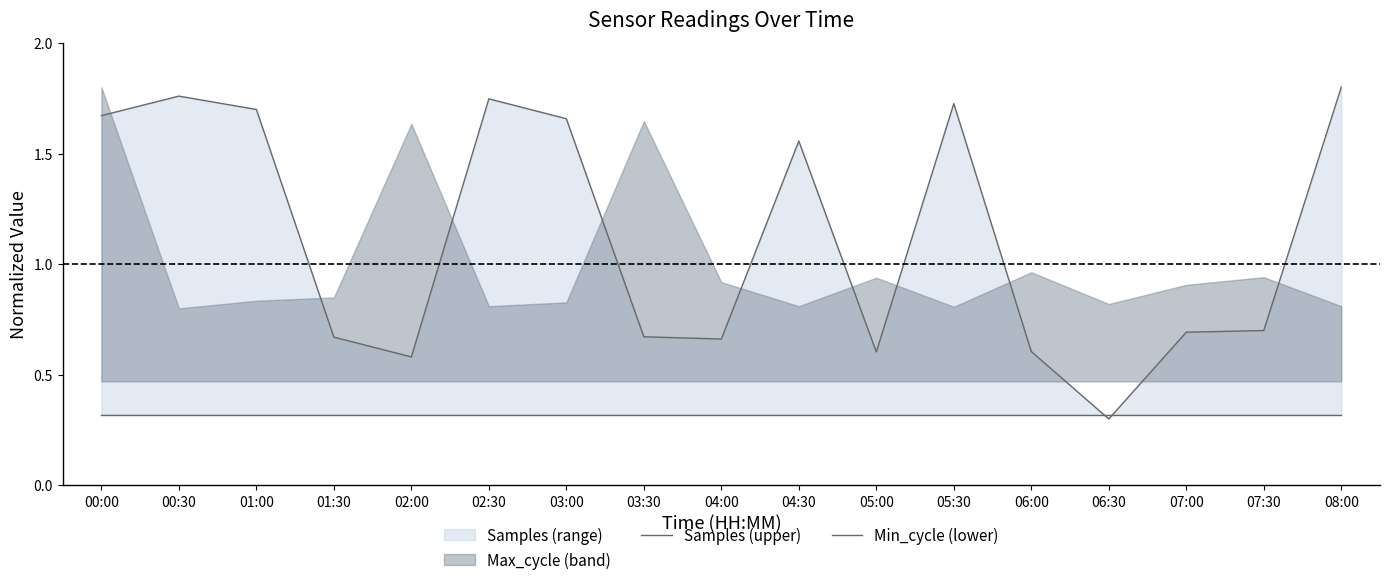

True or false: Min_cycle (lower) has more than 2 points higher than both neighbors.

False